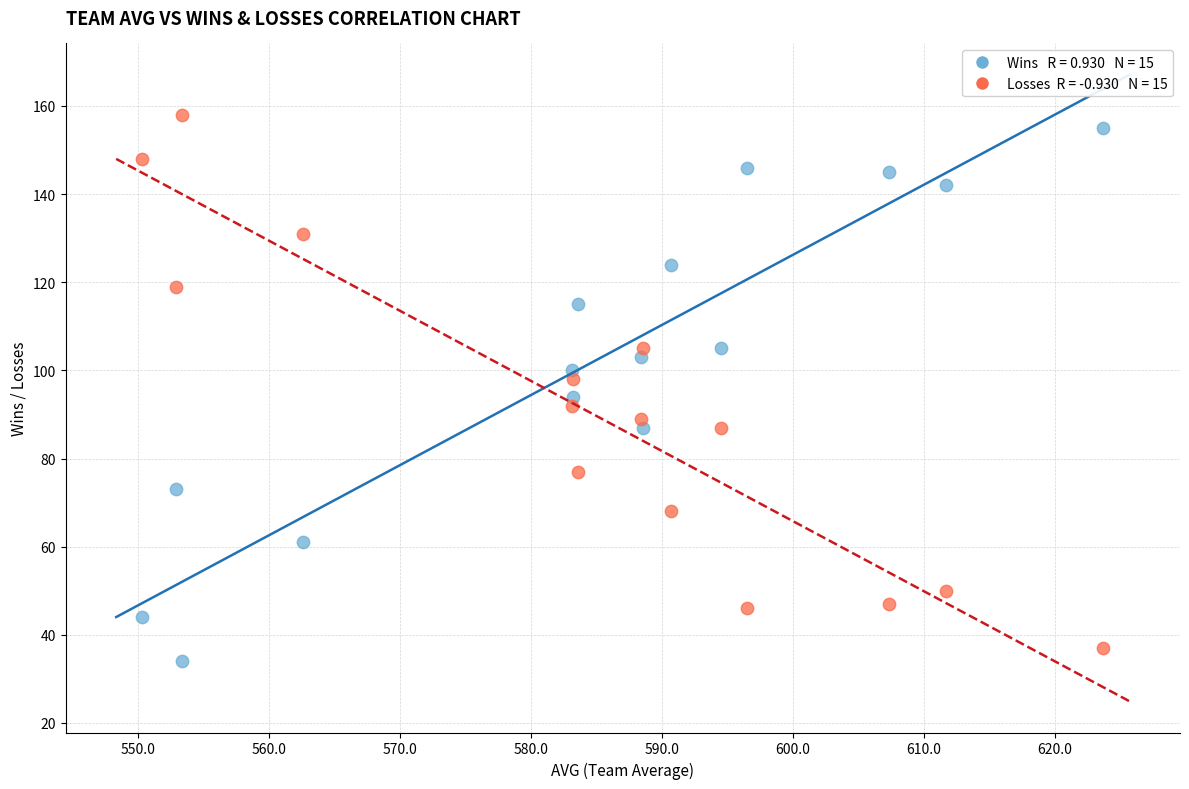

Across all data points, what is the range of Y values (max minus min)?

124